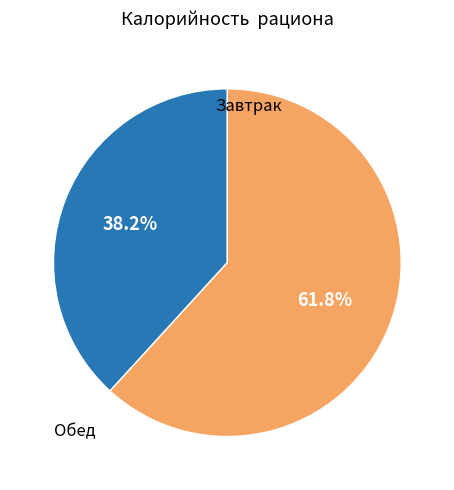

How many slices are in this pie chart?

2